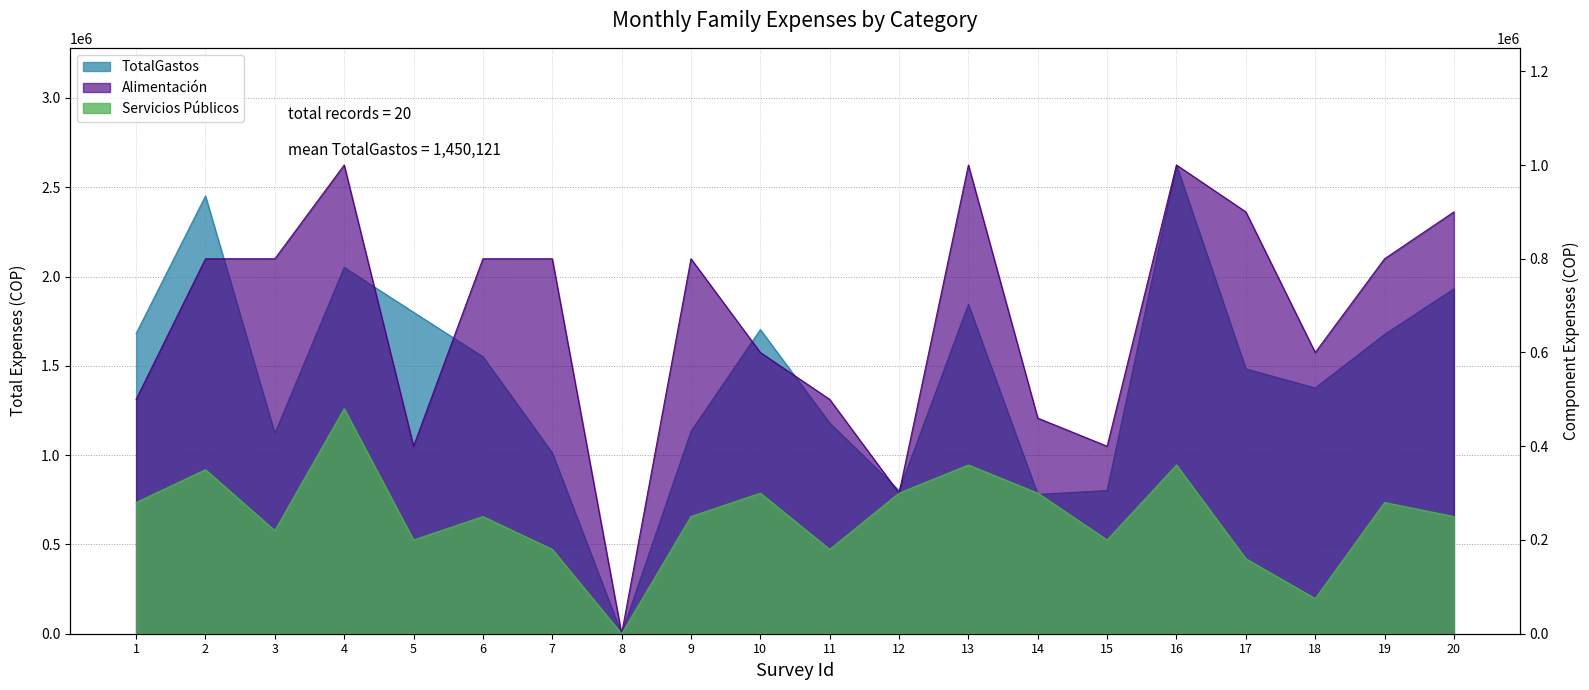

True or false: 83_GastosMesFlia_Alimentacion and 82_GastosMesFlia_ServiciosPublicos intersect in this chart.

False